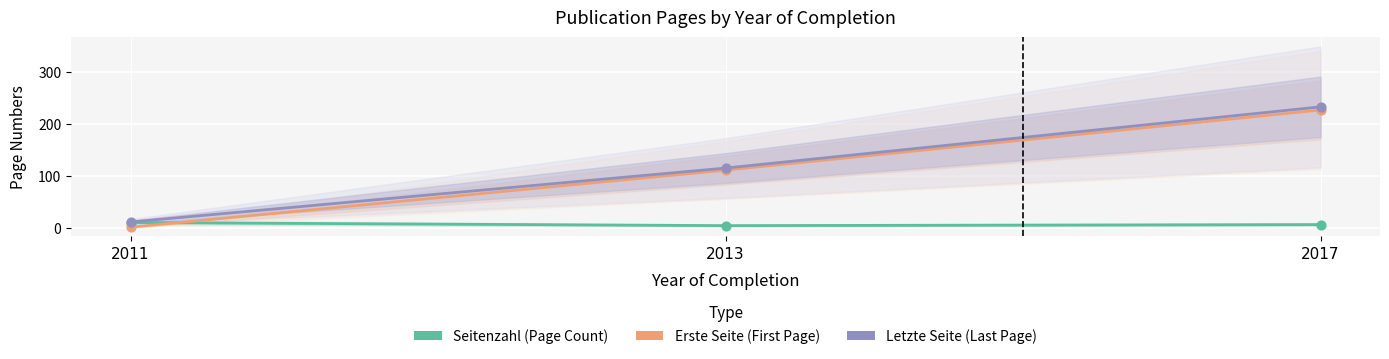

What are all the series names shown in the legend?

Seitenzahl, Erste Seite, Letzte Seite